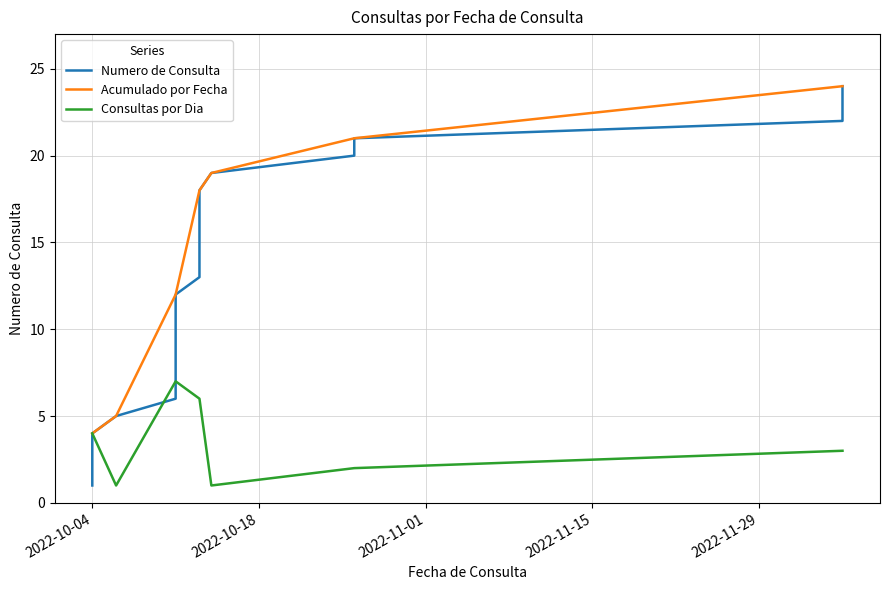

The chart shows a value of 34 at 2022-12-06. True or false?

False